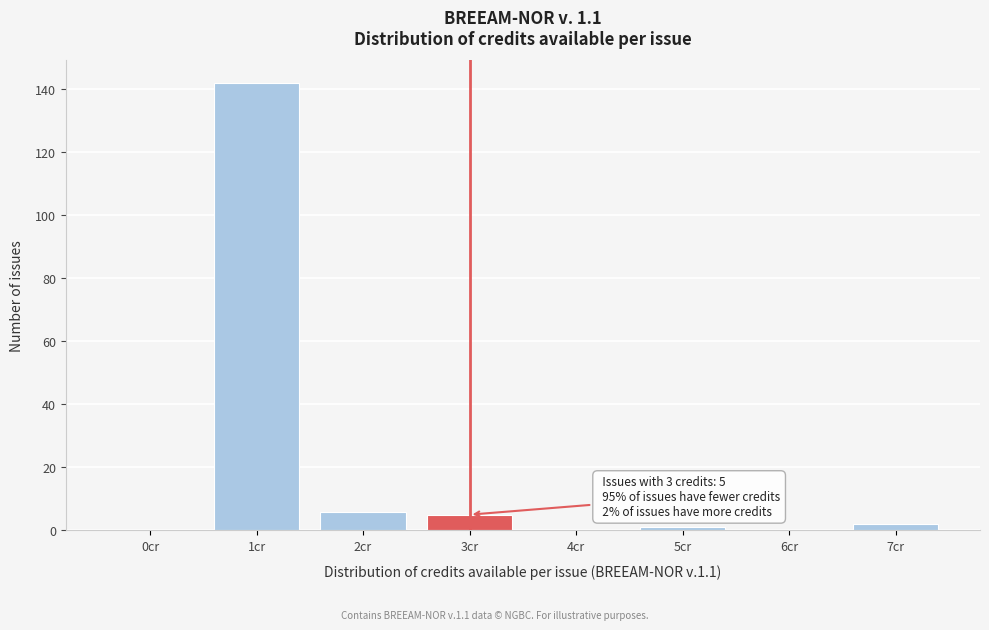

Reading left to right, what are all the values shown in this chart?

0cr=0	1cr=142	2cr=6	3cr=5	4cr=0	5cr=1	6cr=0	7cr=2